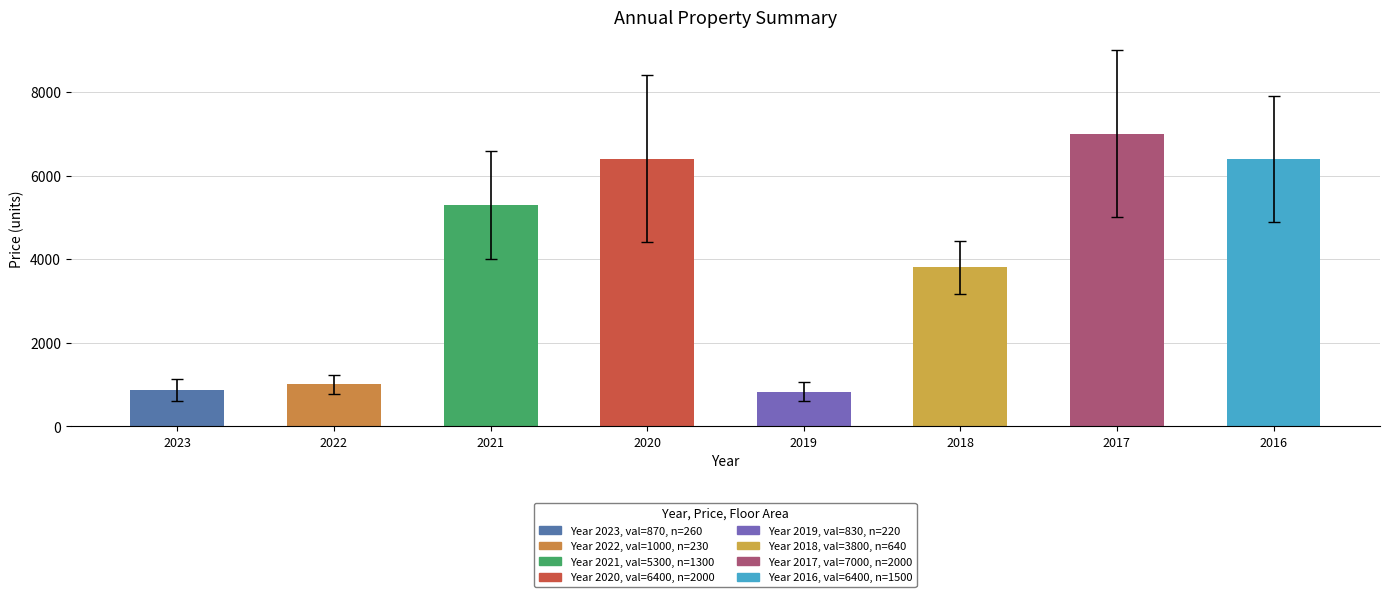

What is the difference between the values at 2017 and 2023?

6130